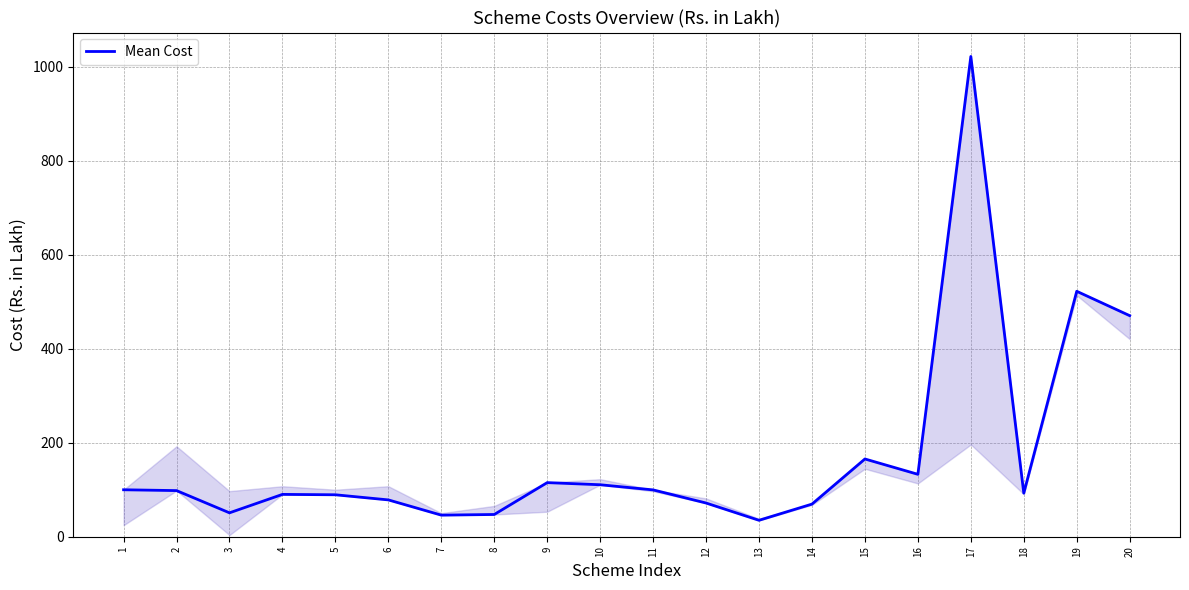

What is the change in value from 1 to 2?

-1.8